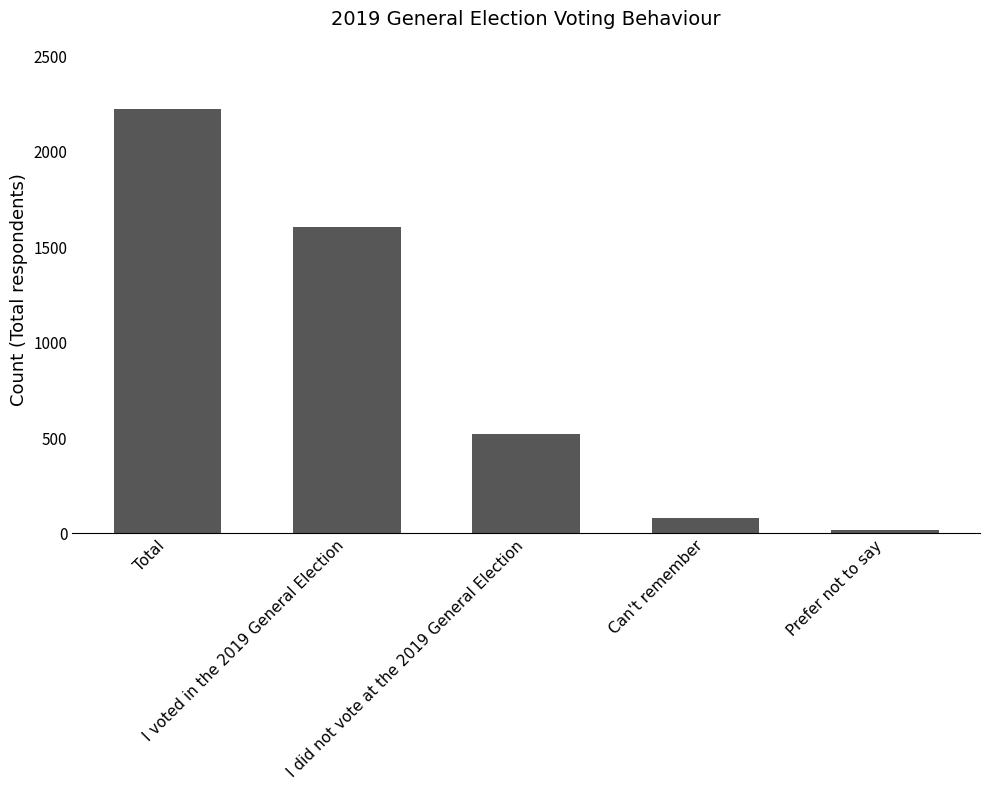

Reading left to right, transcribe all the data shown in this chart.

2223	1604	519	80	20